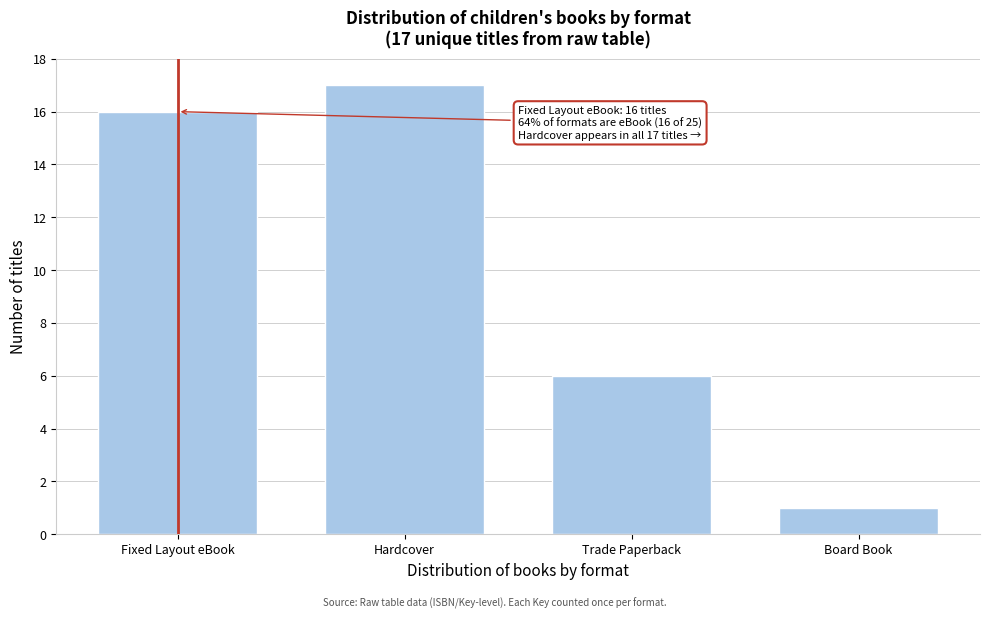

Reading left to right, extract all data points from this chart.

Fixed Layout eBook=16	Hardcover=17	Trade Paperback=6	Board Book=1